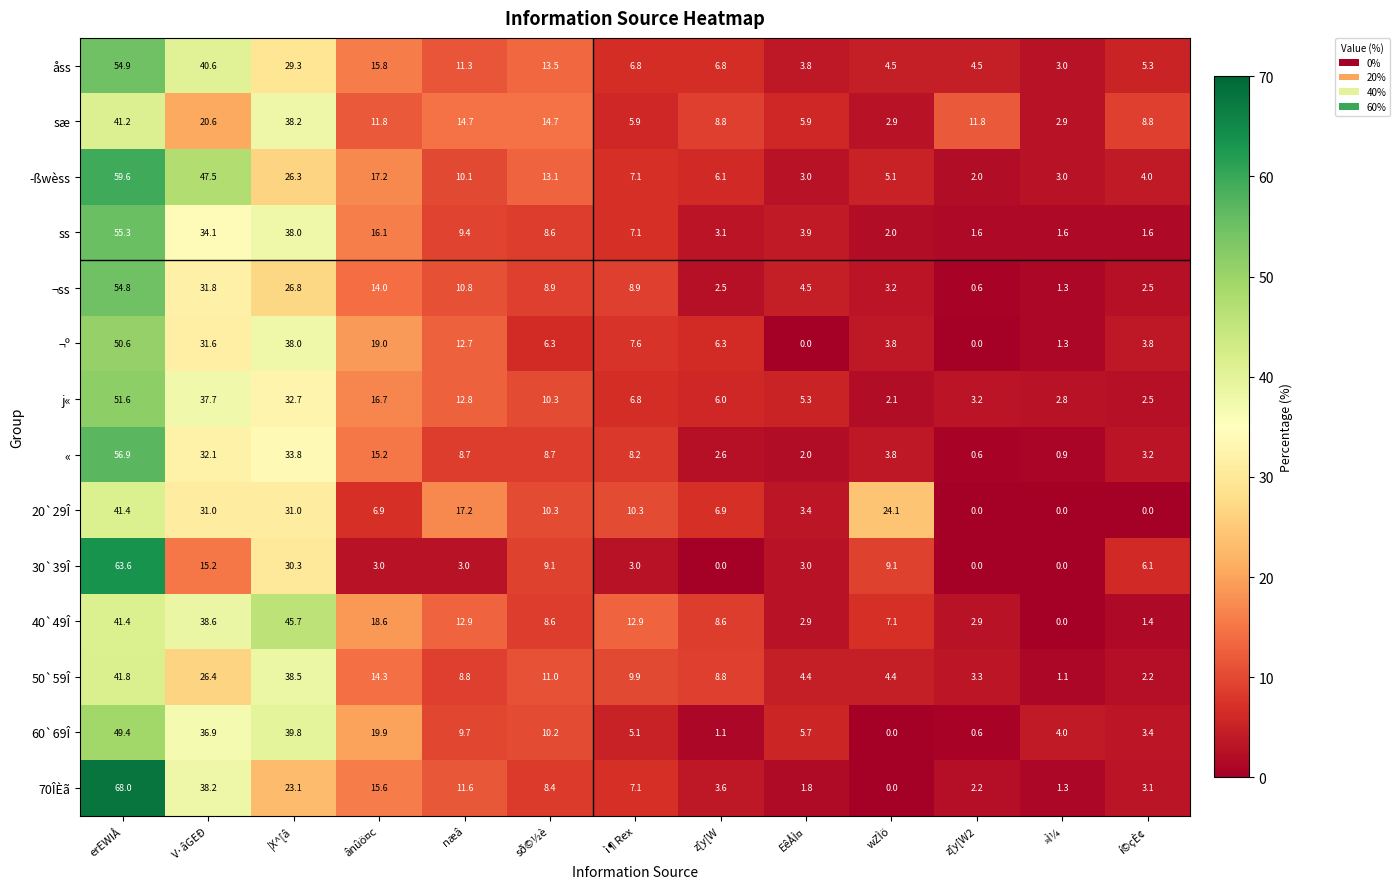

Which series has the widest spread of values?

70ÎÈã